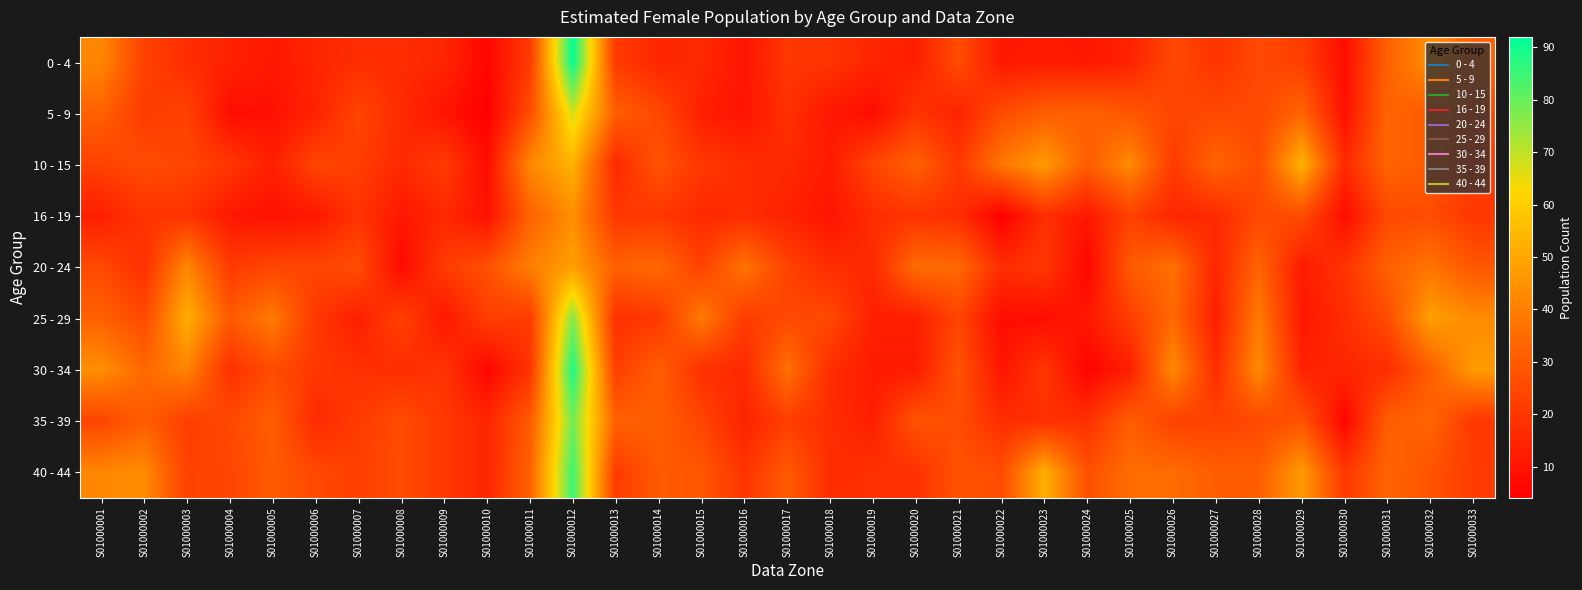

What is the spread (max minus min) of values at S01000002?

25